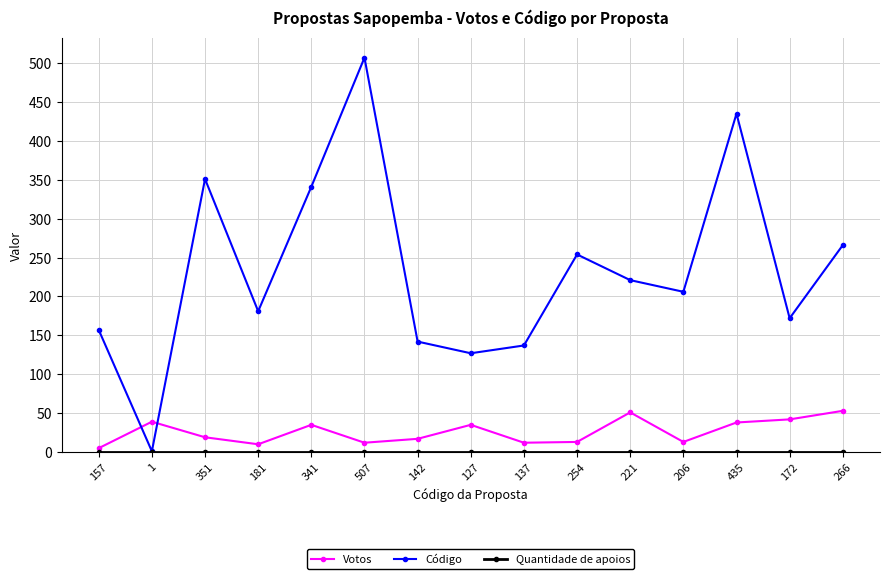

Where does the Código series first go above 206?

351